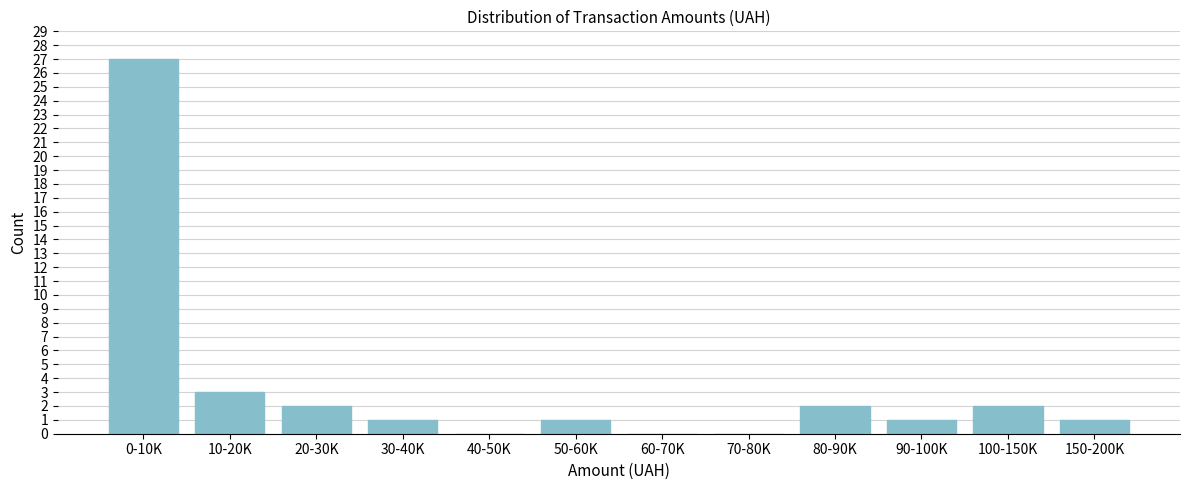

Reading right to left, extract all data points from this chart.

150-200K=1	100-150K=2	90-100K=1	80-90K=2	70-80K=0	60-70K=0	50-60K=1	40-50K=0	30-40K=1	20-30K=2	10-20K=3	0-10K=27